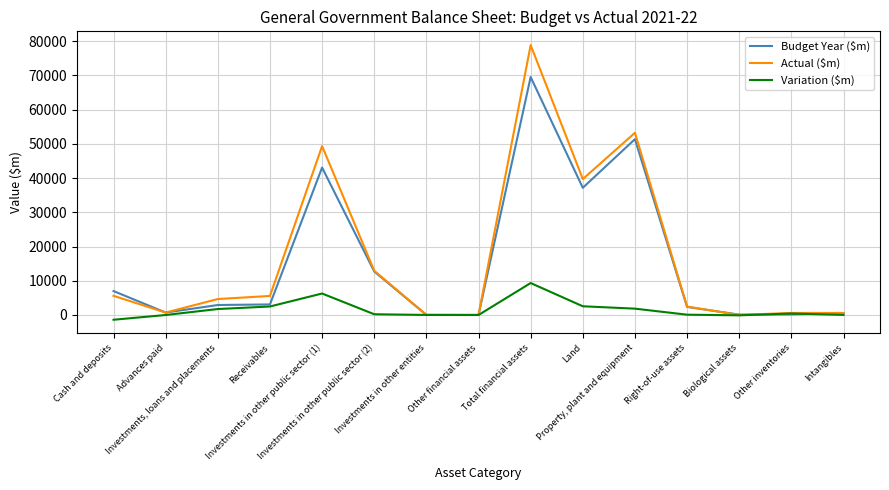

At which label does Variation ($m) first exceed 217?

Investments, loans and placements